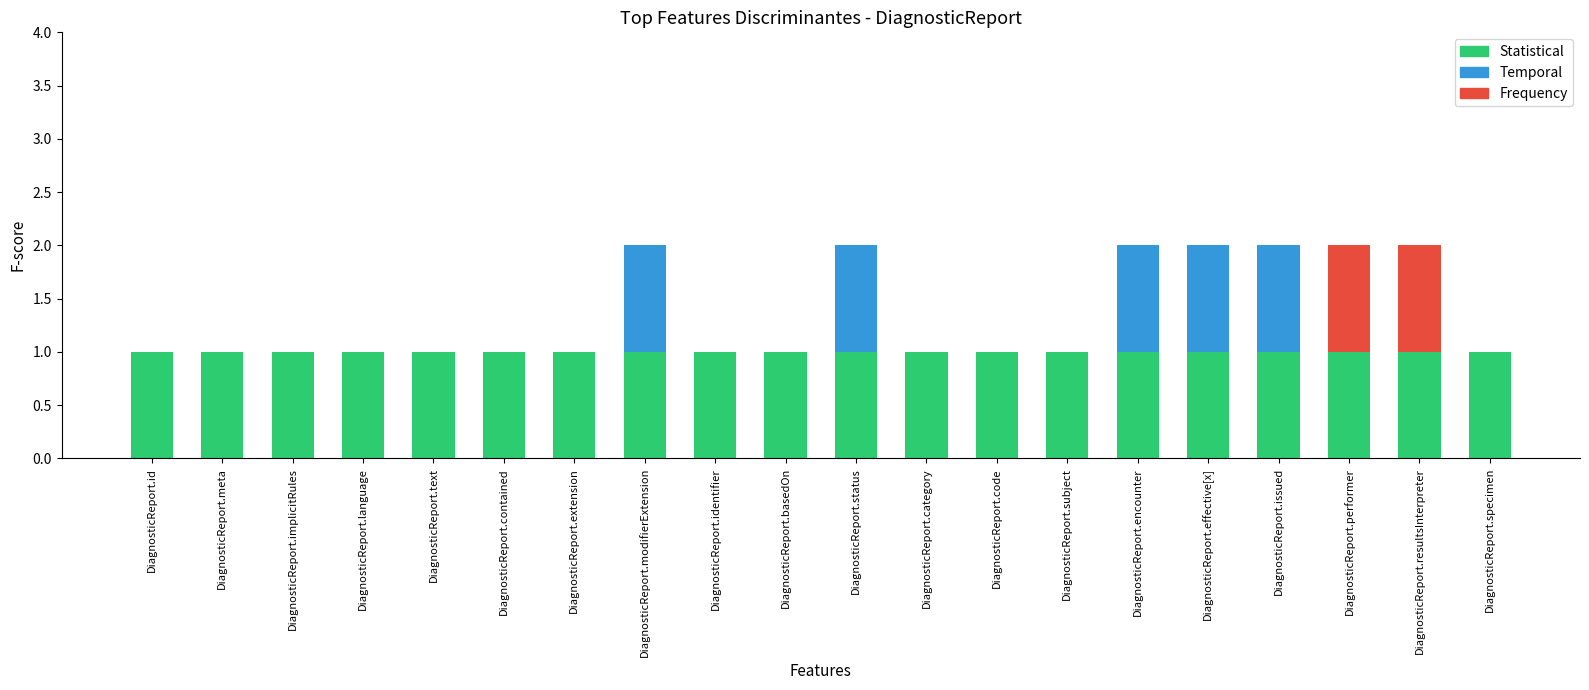

What is the sum of all Statistical values?

20